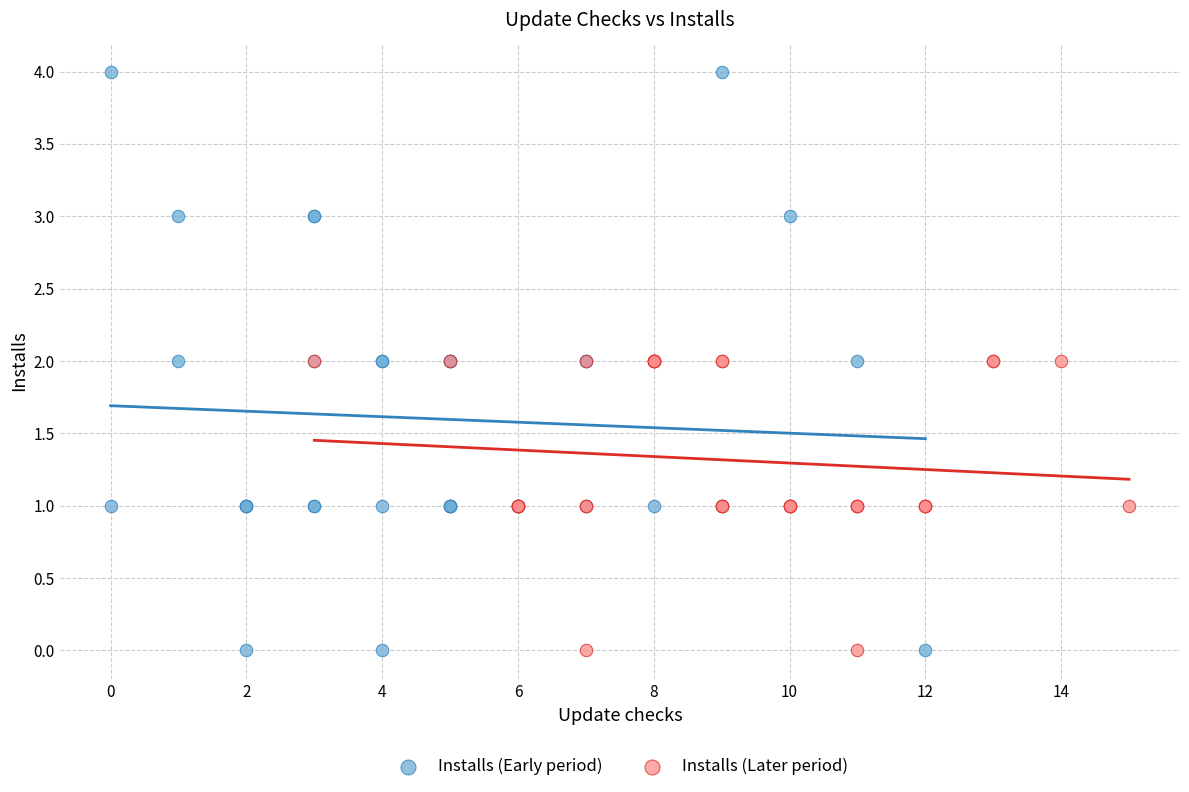

Which series reaches the maximum Y coordinate?

Installs (Early period)